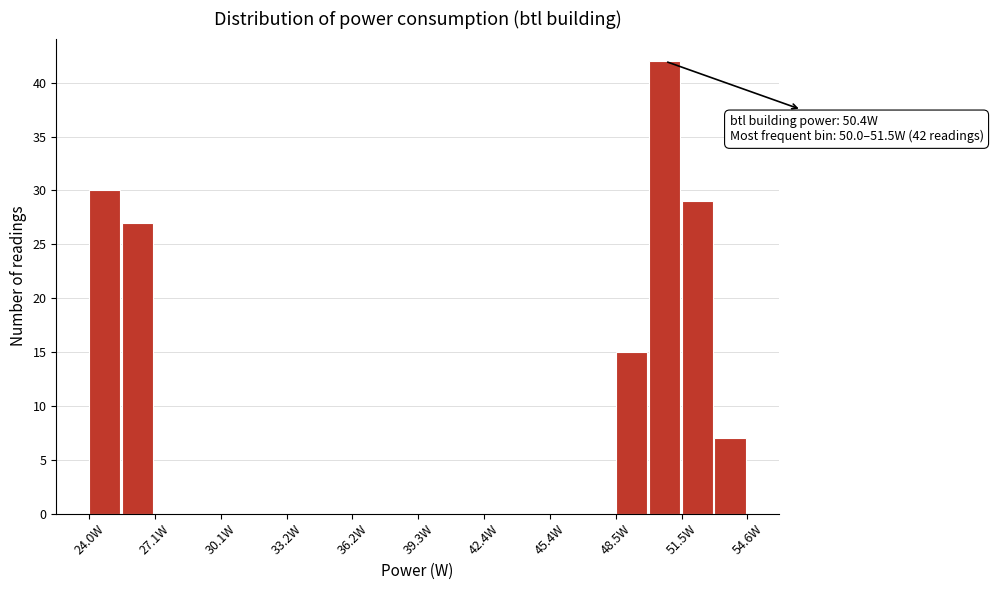

Read against the x-axis, roughly where is the centre of the tallest bar?

50.5